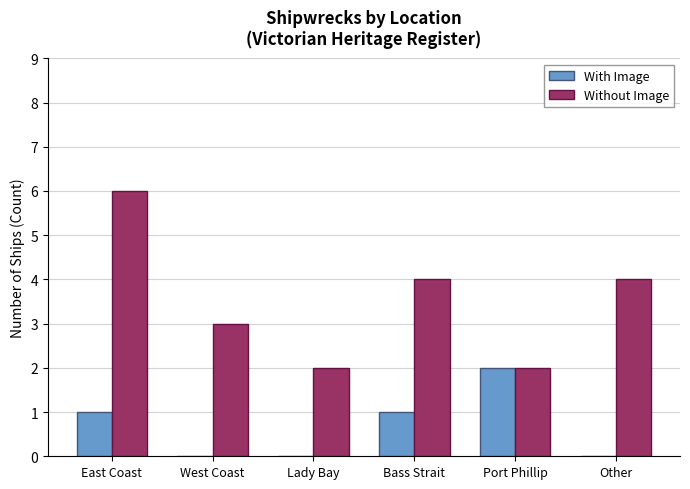

What is the approximate value of Without Image at Other?

4